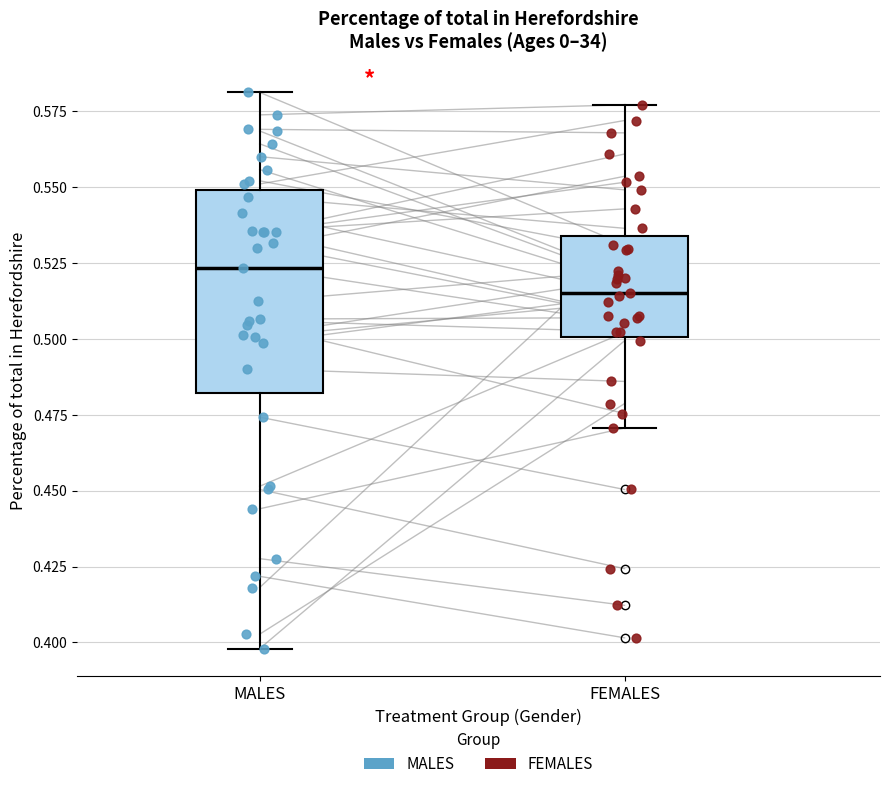

Which box's median line is the highest?

MALES